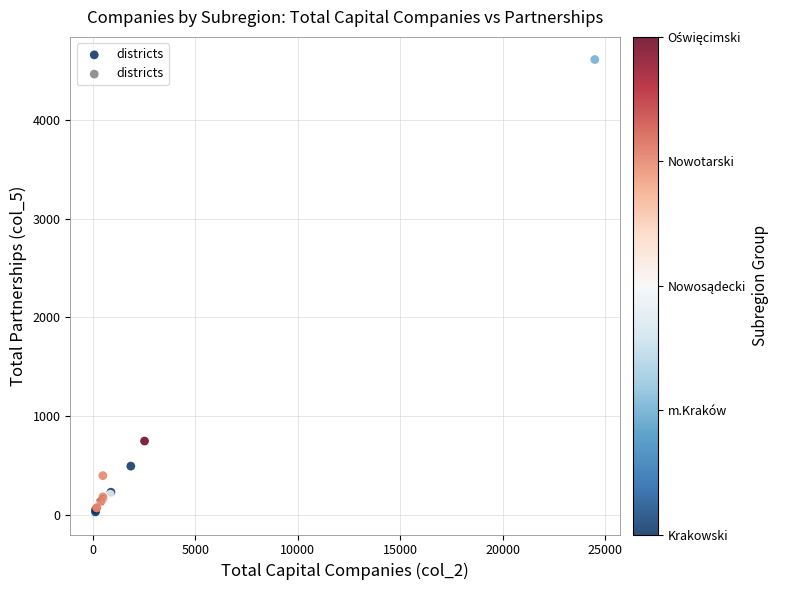

What Y value in the scatter plot is closest to 2321?

749